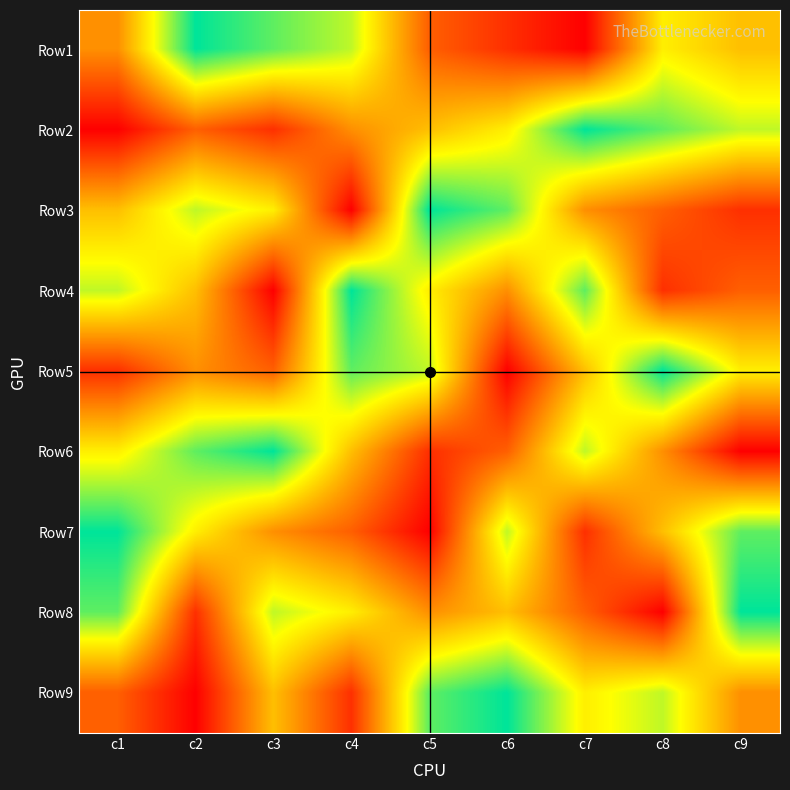

Which label corresponds to the largest value in the chart?

c2